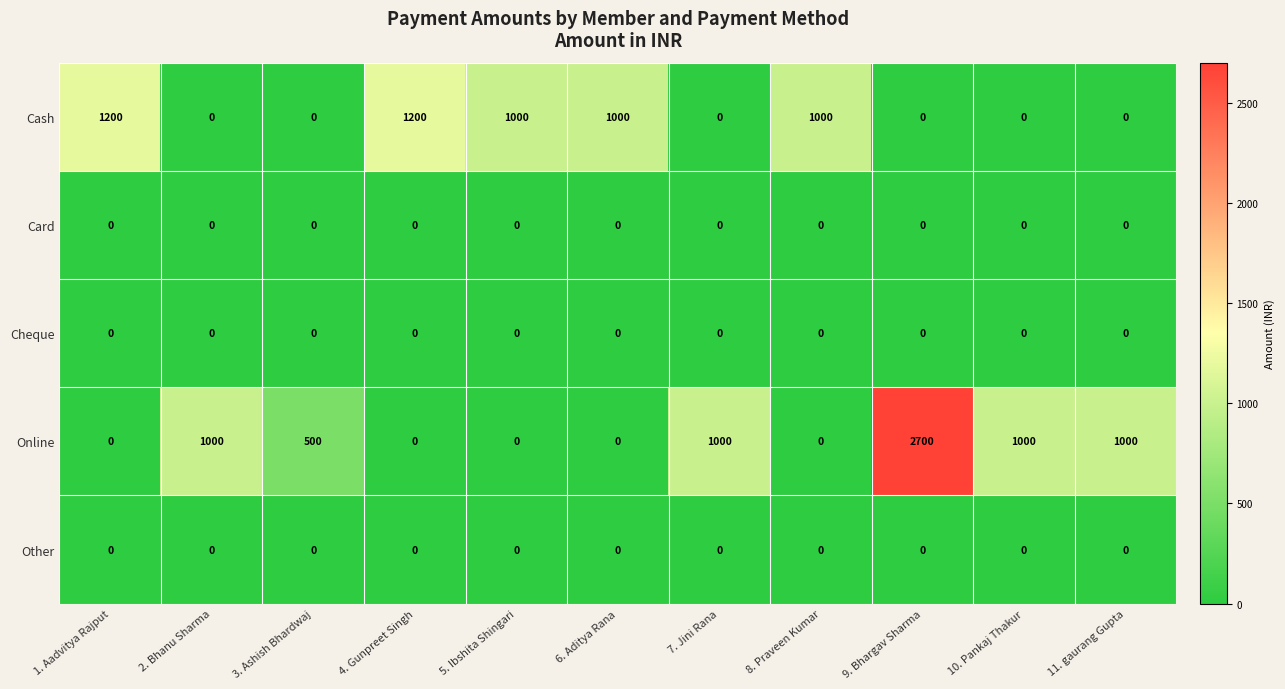

What is the spread (max minus min) of values at 8. Praveen Kumar?

1000